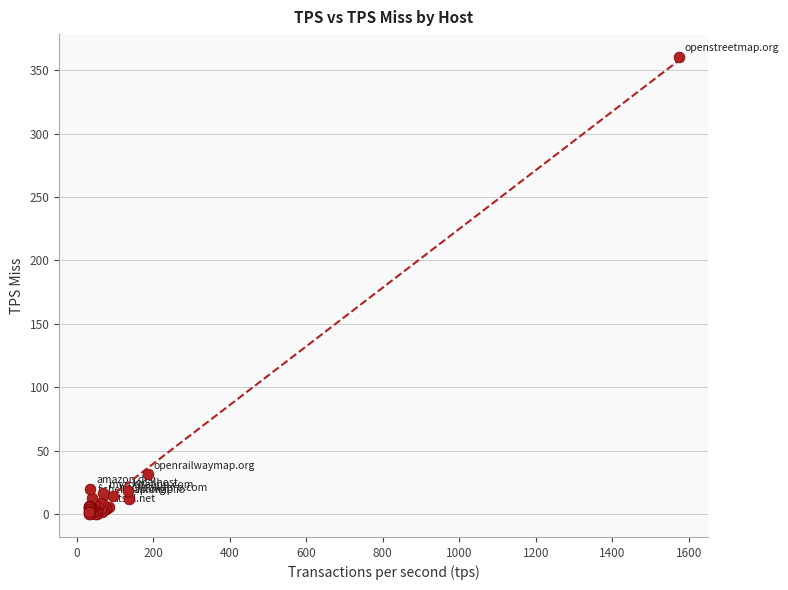

What Y value in the scatter plot is closest to 180?

31.5